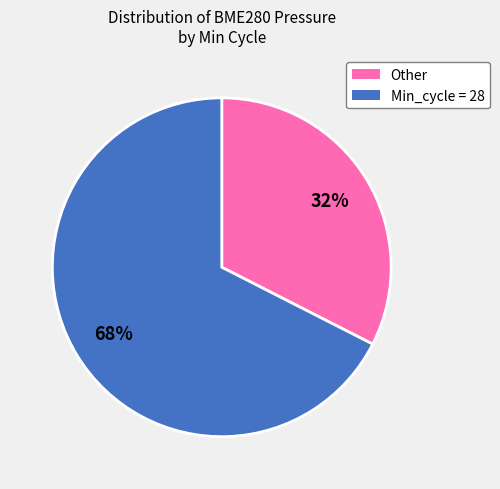

Does any single category account for the majority?

Yes